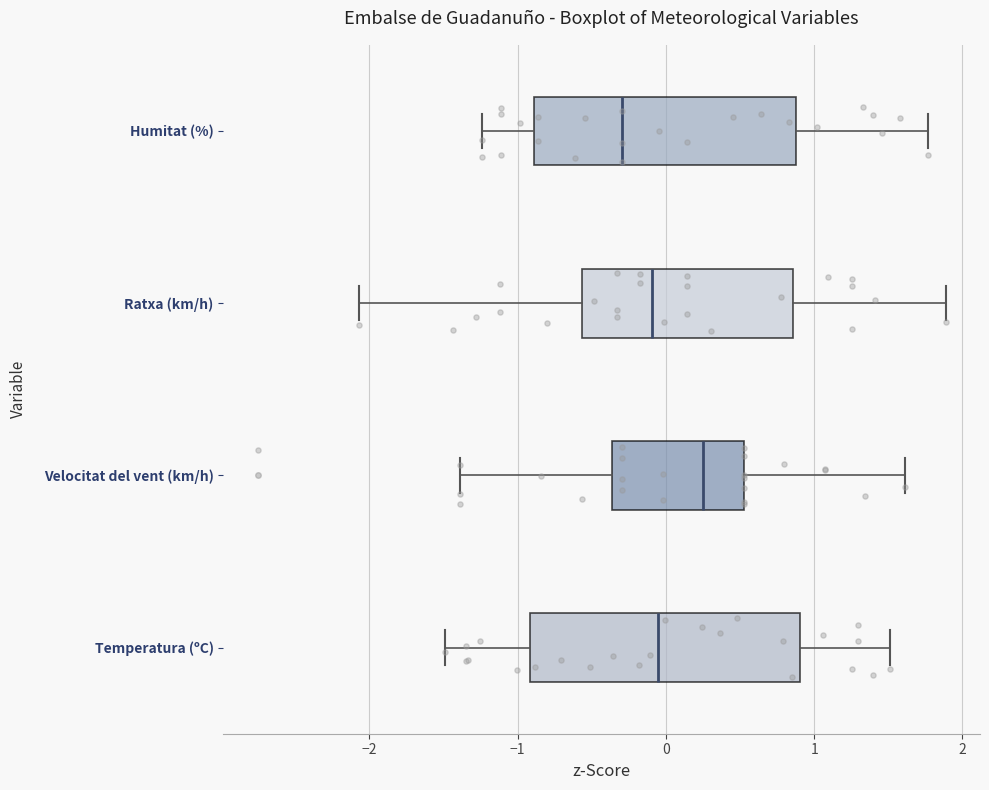

Which box has the furthest to the left median line?

Humitat (%)